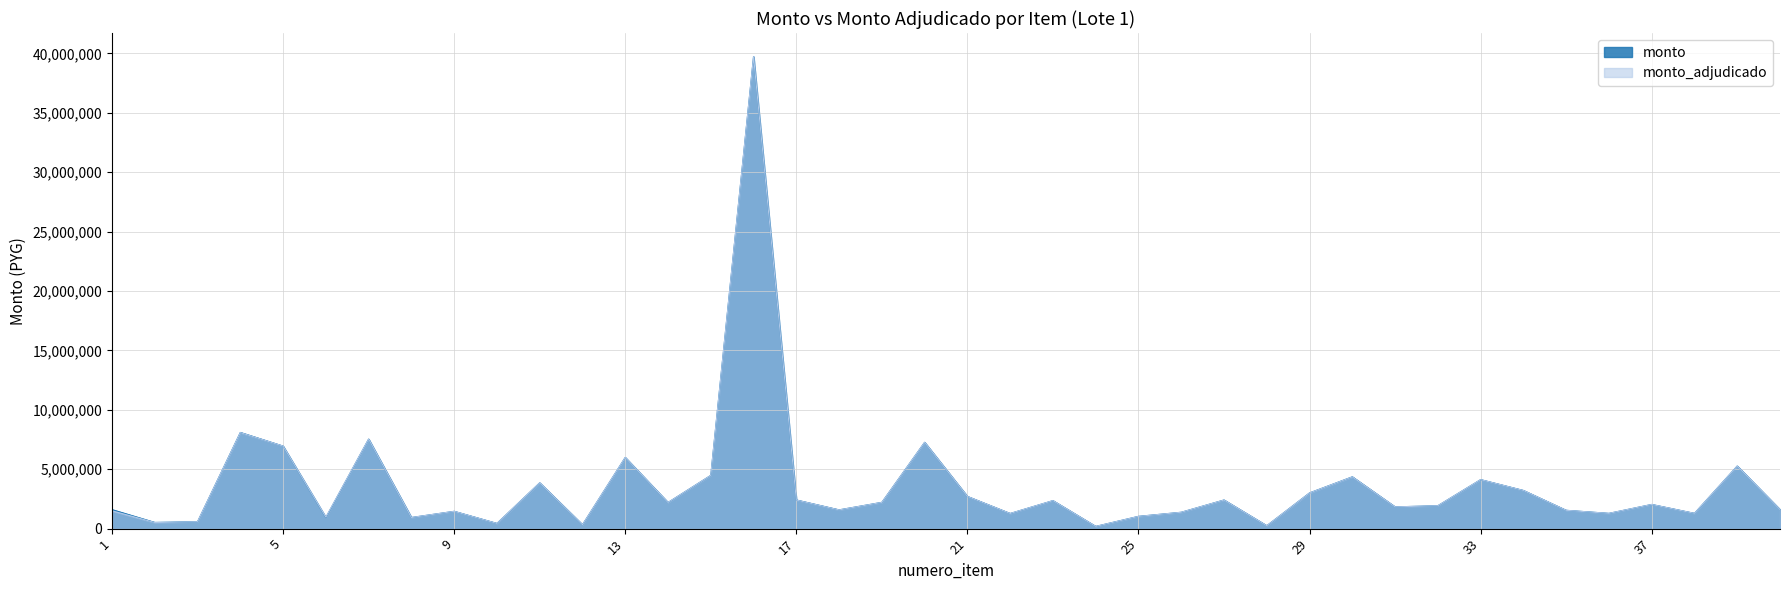

Where is the first local minimum for monto?

2